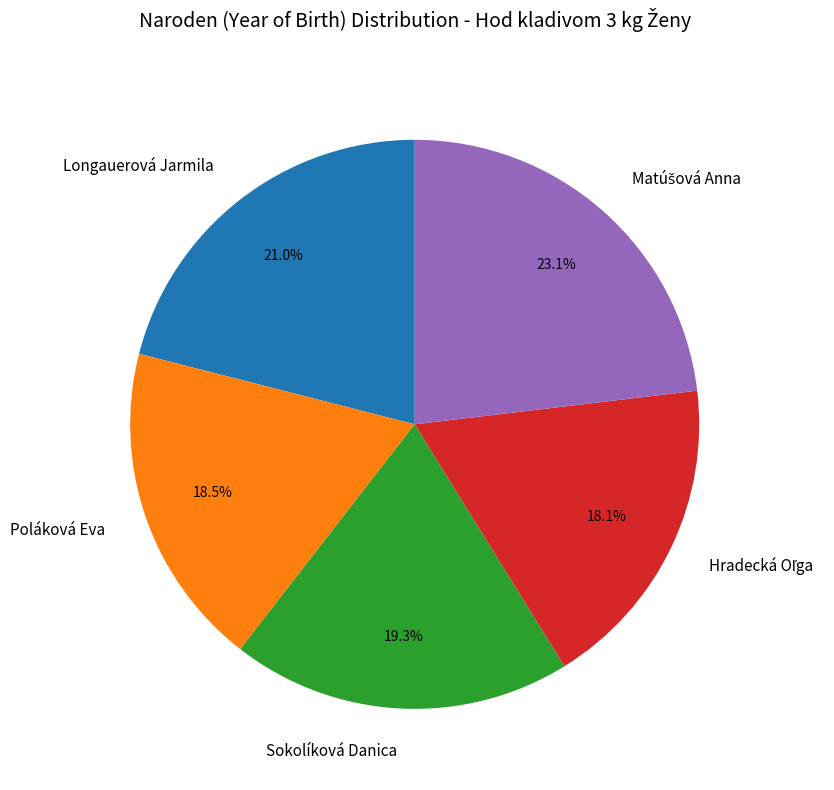

True or false: Poláková Eva accounts for 26% of the total.

False